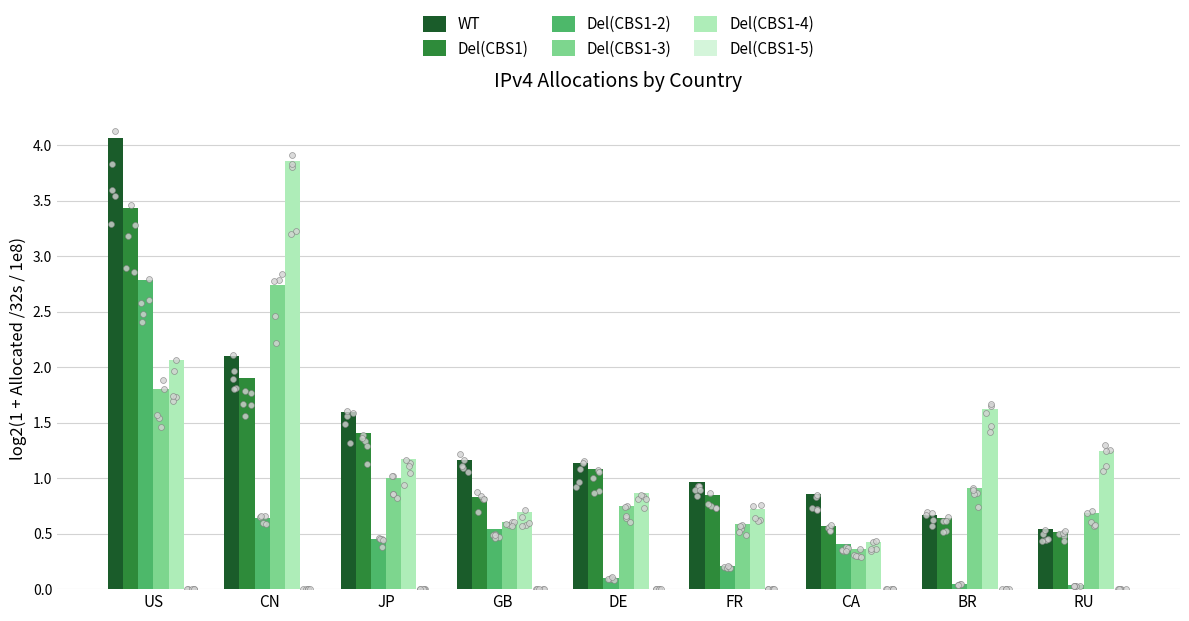

Which series reaches the minimum Y coordinate?

Del(CBS1-5)